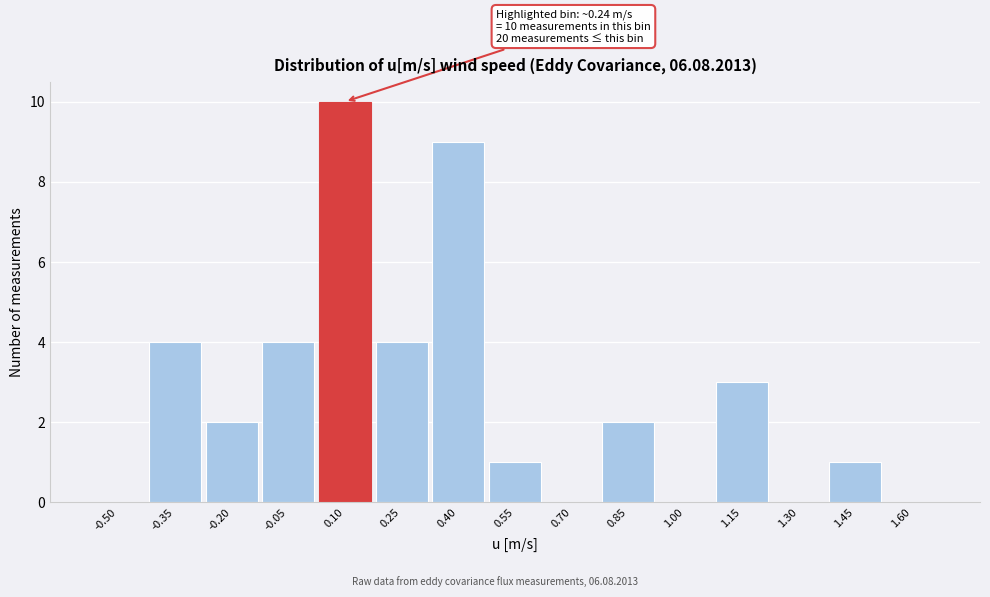

Reading left to right, extract all data points from this chart.

-0.50=0	-0.35=4	-0.20=2	-0.05=4	0.10=10	0.25=4	0.40=9	0.55=1	0.70=0	0.85=2	1.00=0	1.15=3	1.30=0	1.45=1	1.60=0